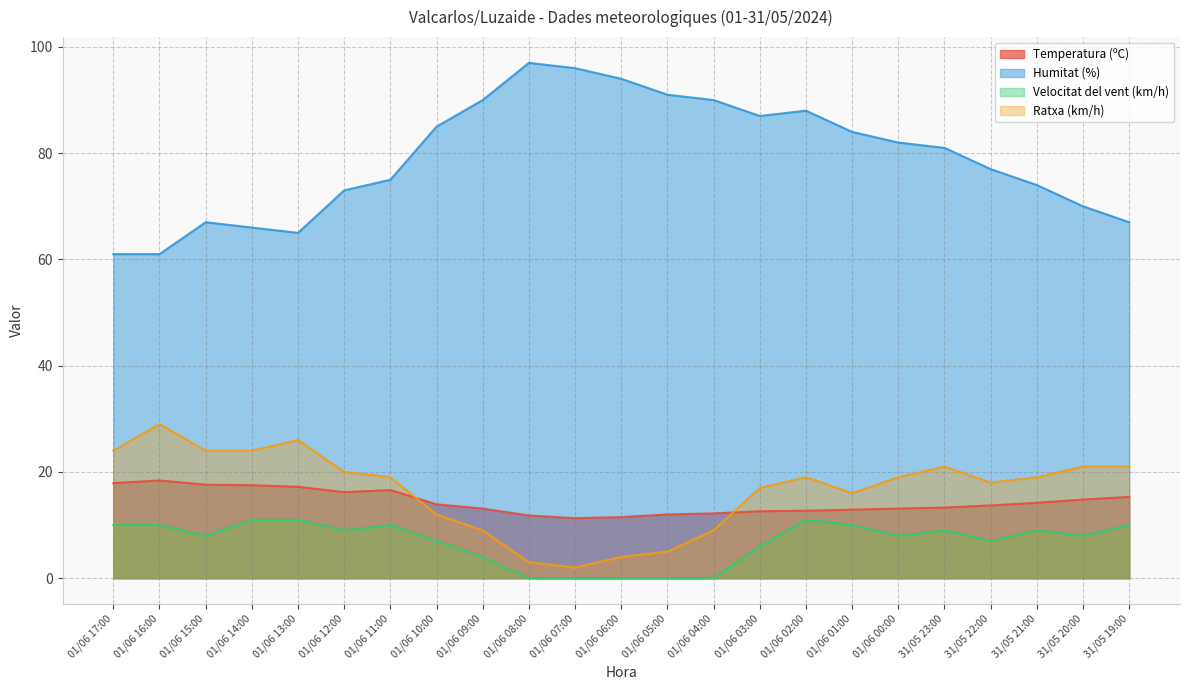

At which category is the sum across all series the highest?

01/06 02:00